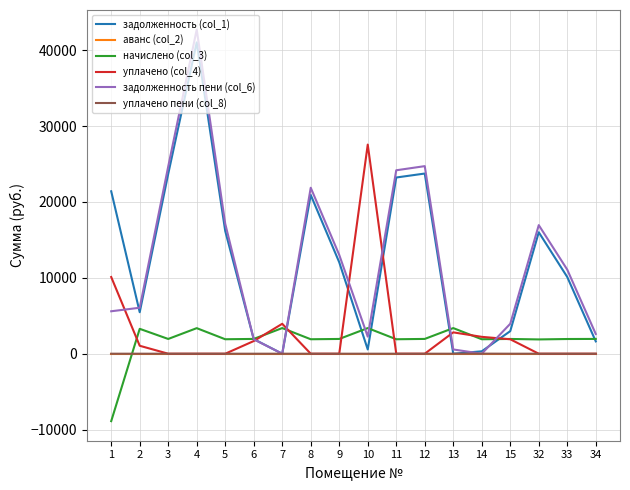

The value of задолженность (col_1) at 1 is 14780.2. True or false?

False